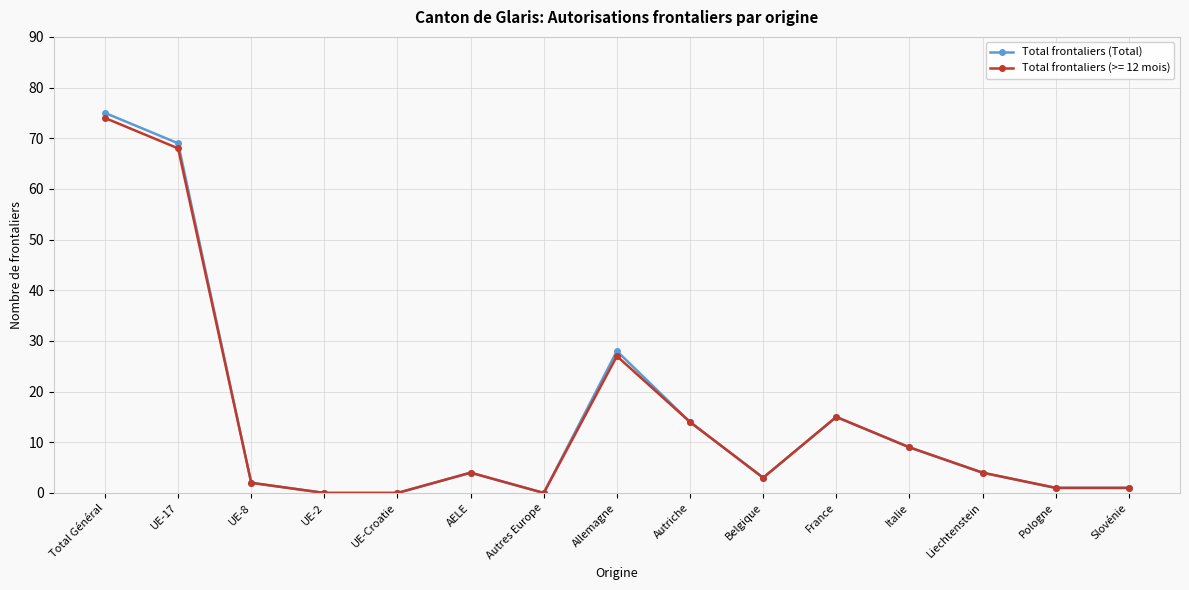

What is the total value across all series at UE-8?

4